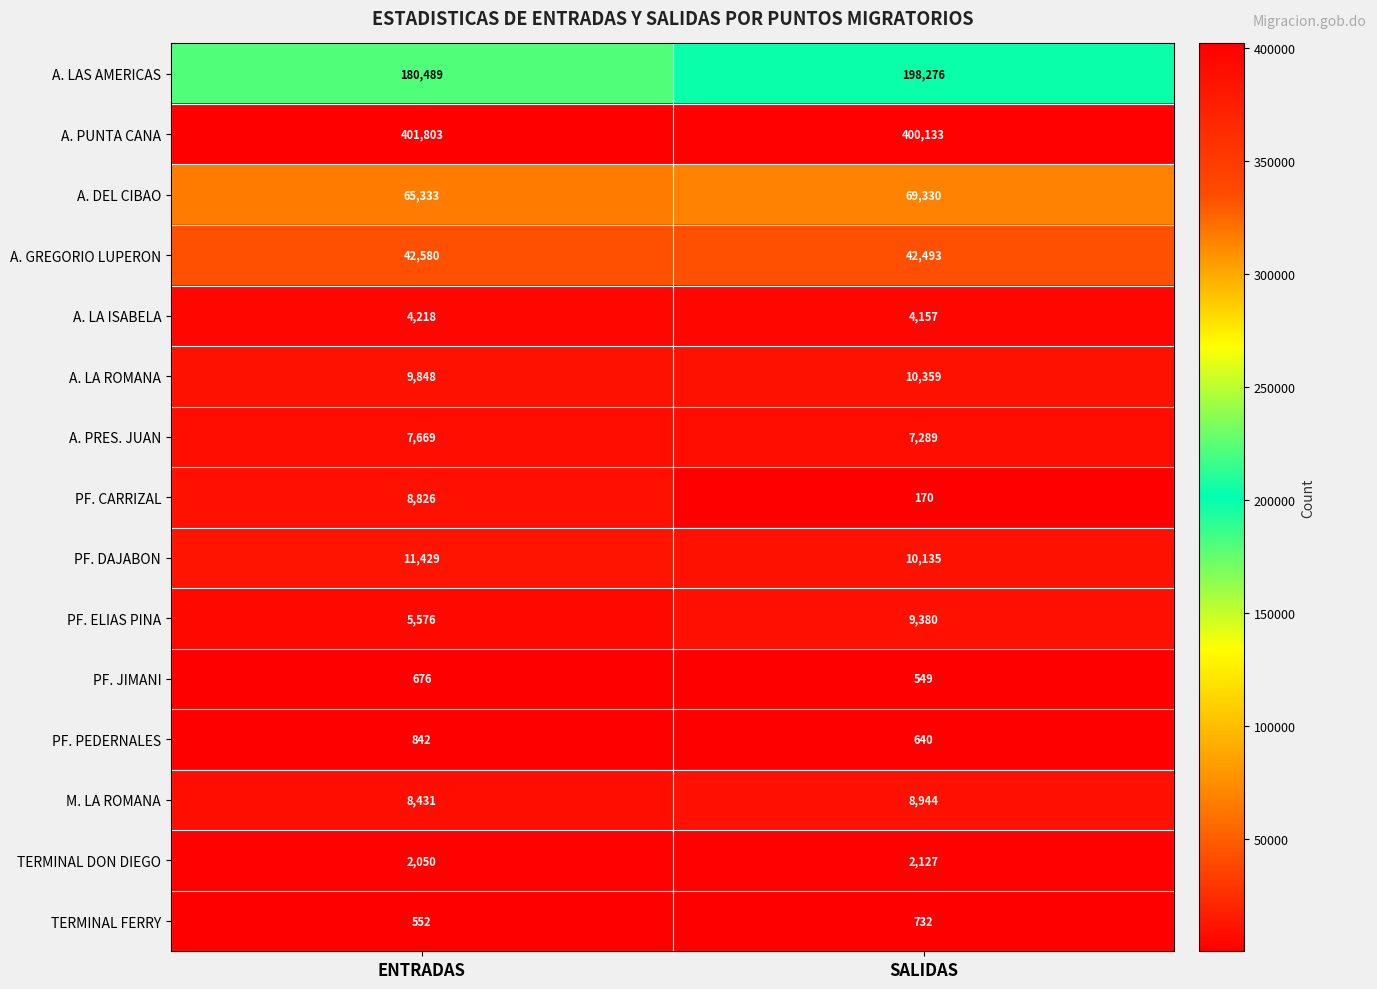

The A. LAS AMERICAS series shows 114296 at SALIDAS. True or false?

False